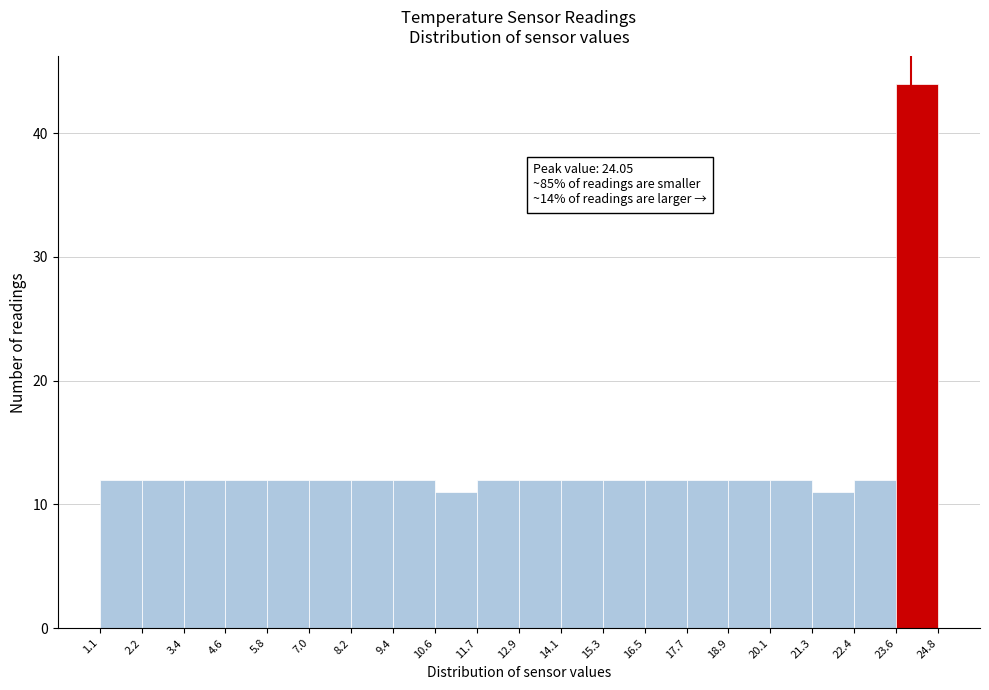

Over which range of the x-axis is the bar tallest?

23.6 to 24.8